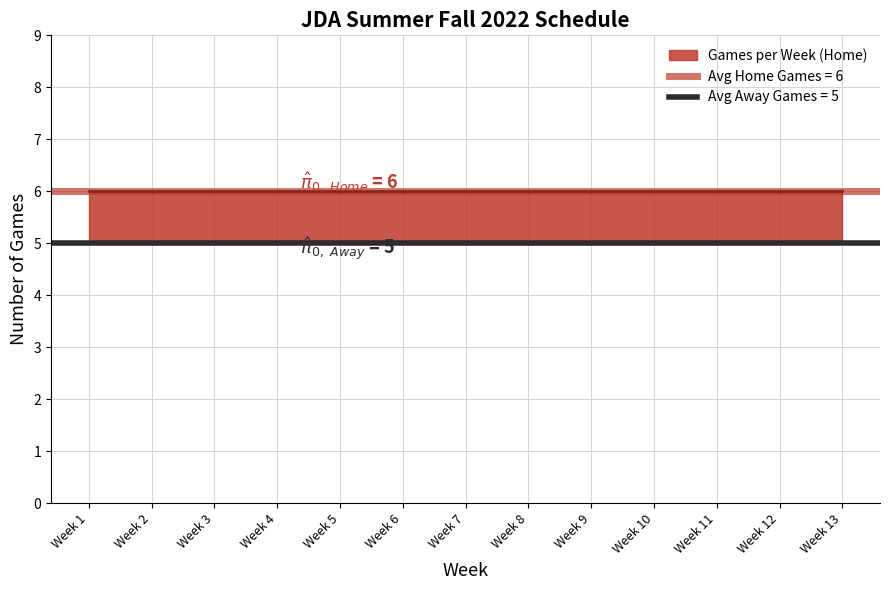

True or false: Games per Week (Home) and Games per Week (Away) cross at least once.

False